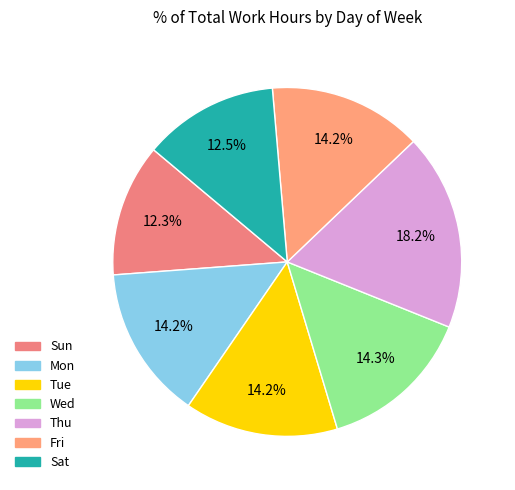

Count the number of slices in the pie.

7